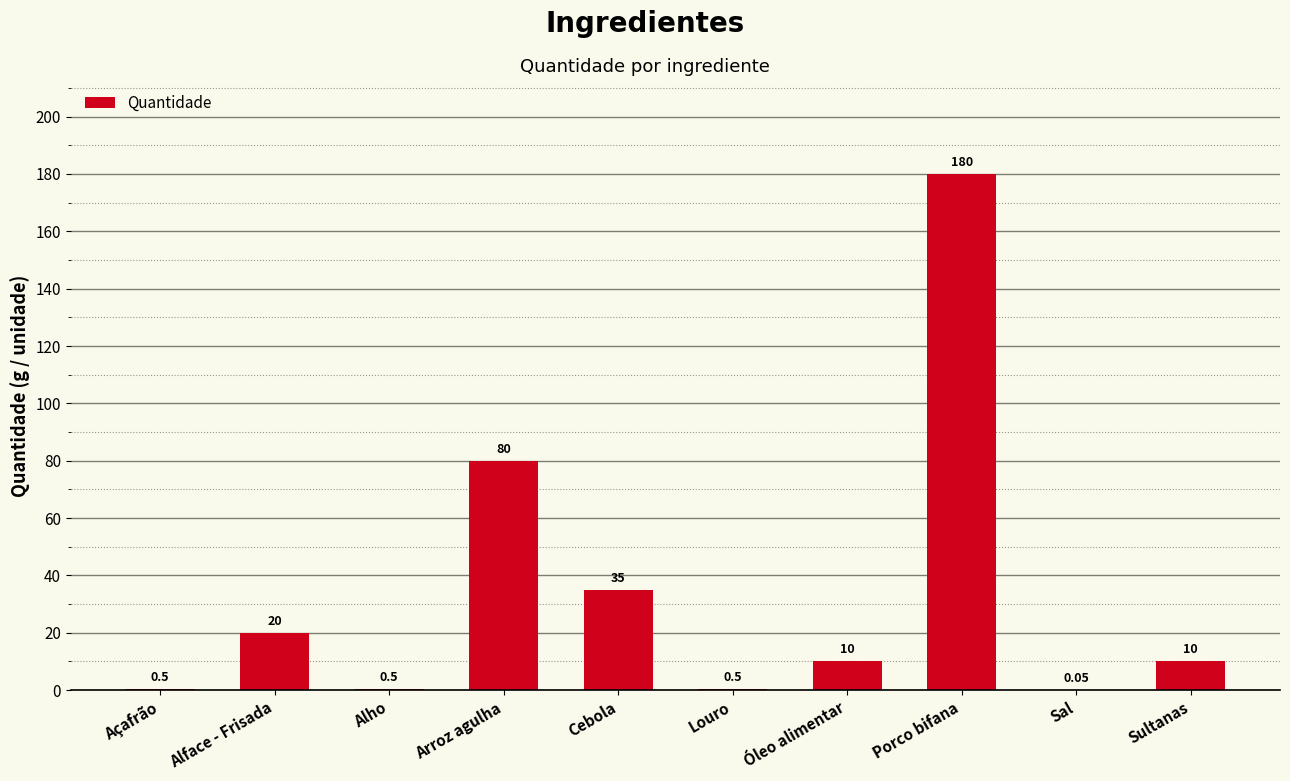

Which category has the highest value across all series?

Porco bifana